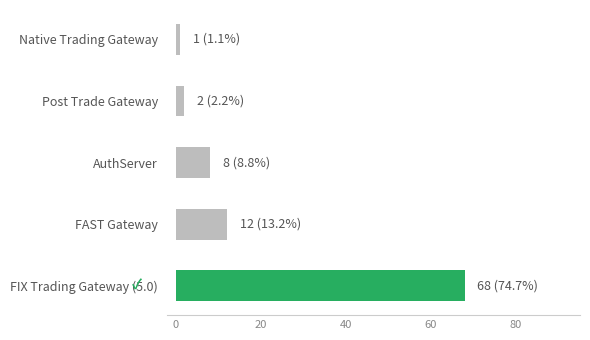

Where is the data nearest to the value 34?

FAST Gateway